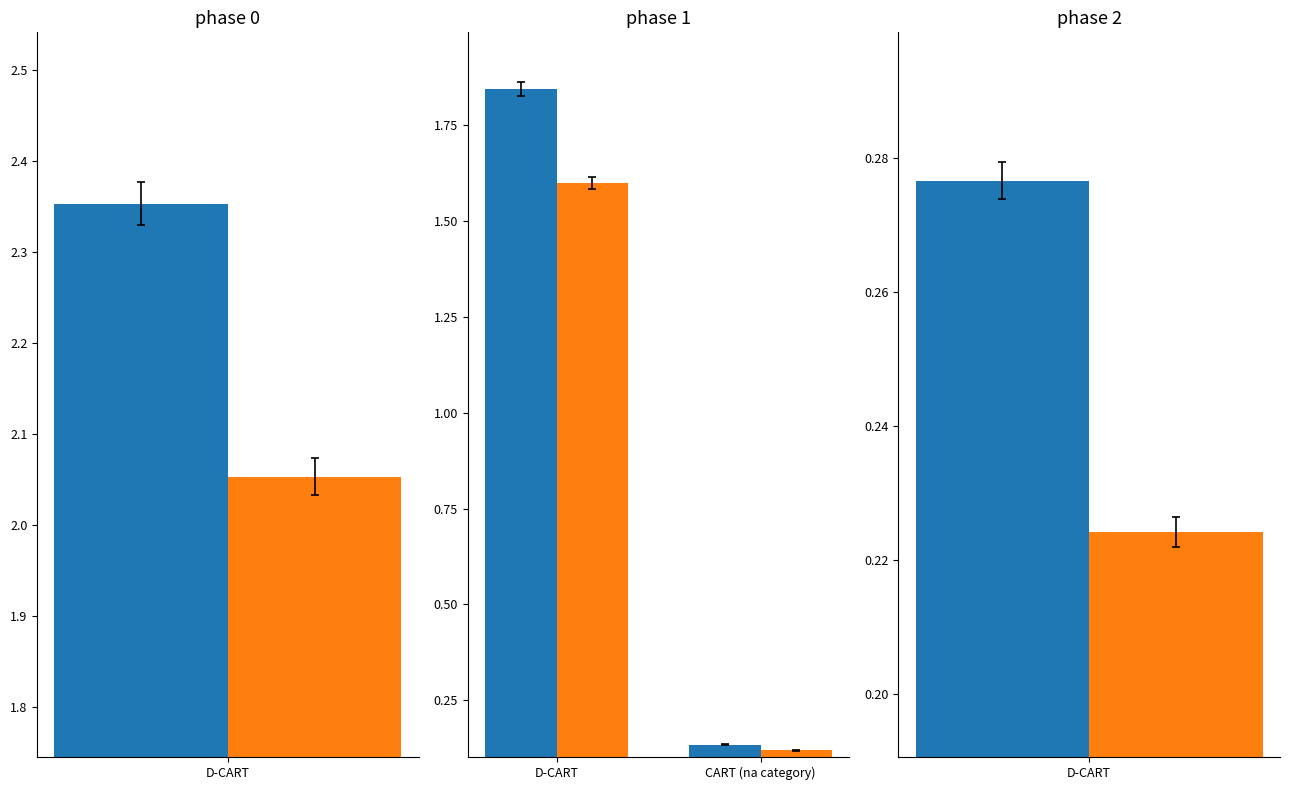

At CART (na category), list the series in order from largest to smallest.

Plan, Fact